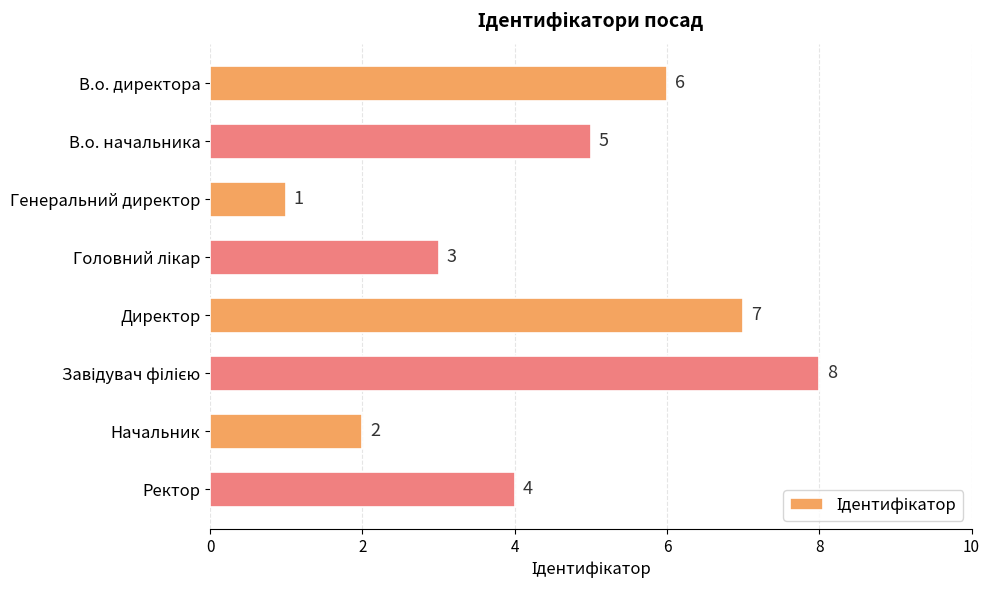

What is the label of the 8th bar from the bottom?

В.о. директора